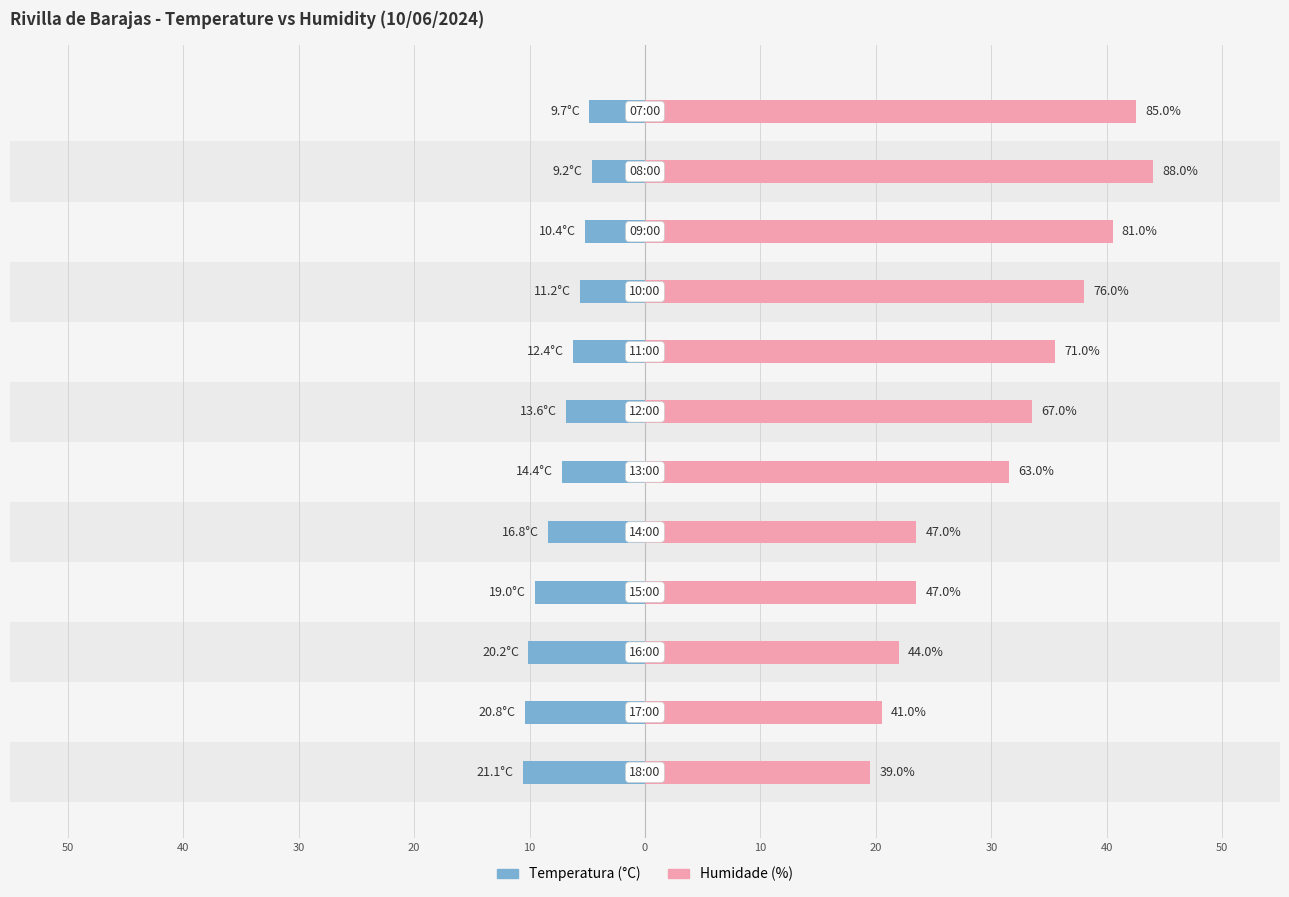

What is the minimum value for Humidade (%)?

19.5